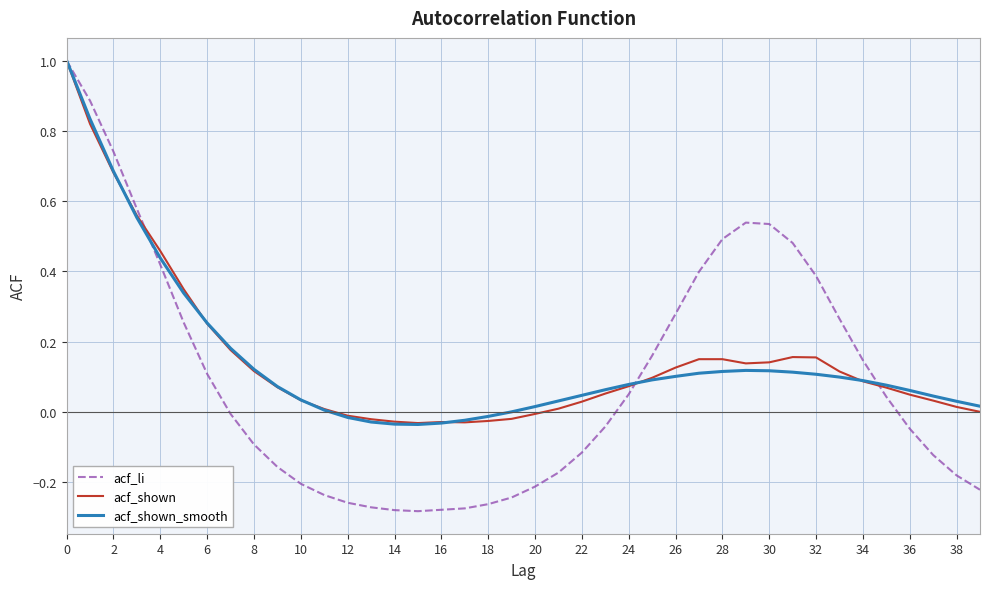

What is the maximum value for acf_shown_smooth?

1.0